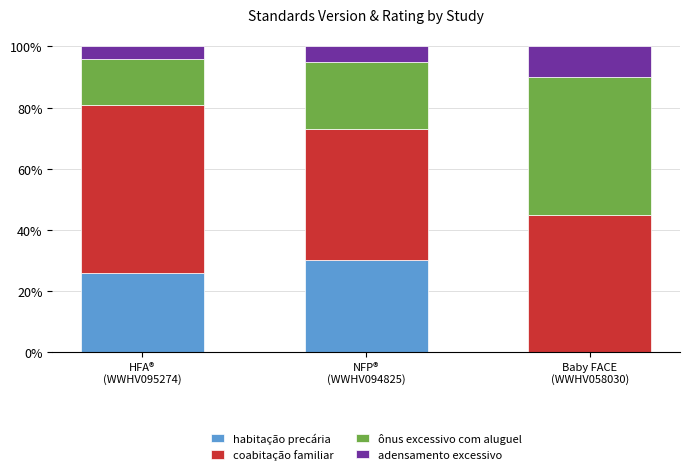

Is it true that habitação precária equals 0.0 at Baby FACE
(WWHV058030)?

True